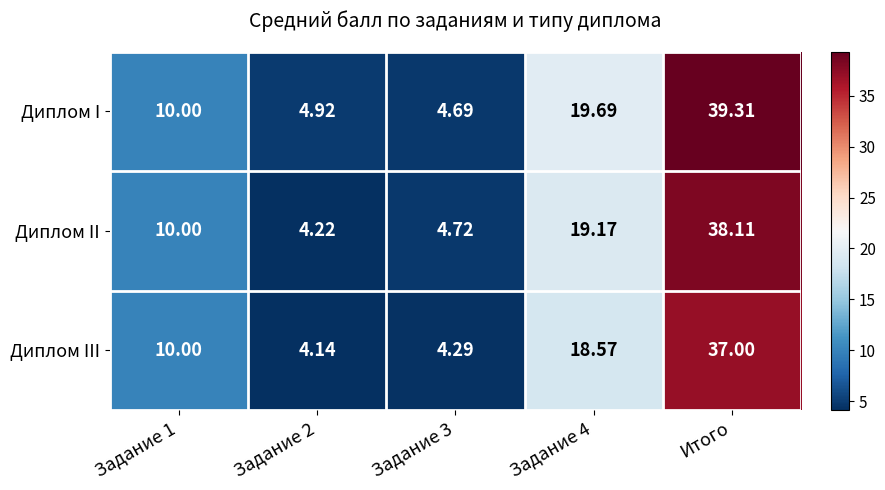

Rank the series at Итого from highest to lowest value.

Диплом I, Диплом II, Диплом III